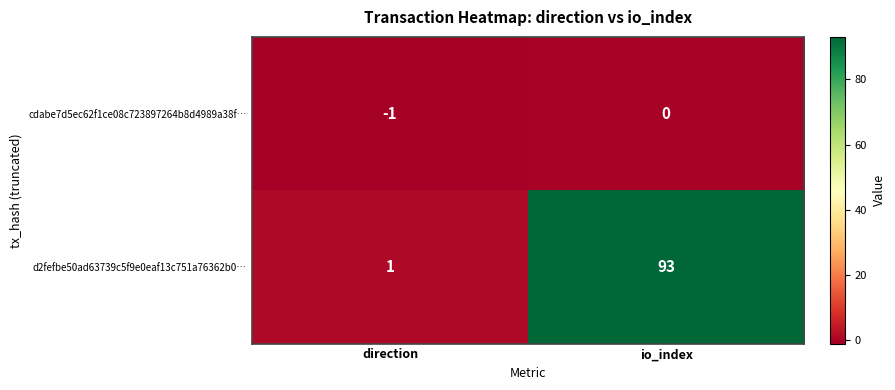

How many series are shown in this chart?

2